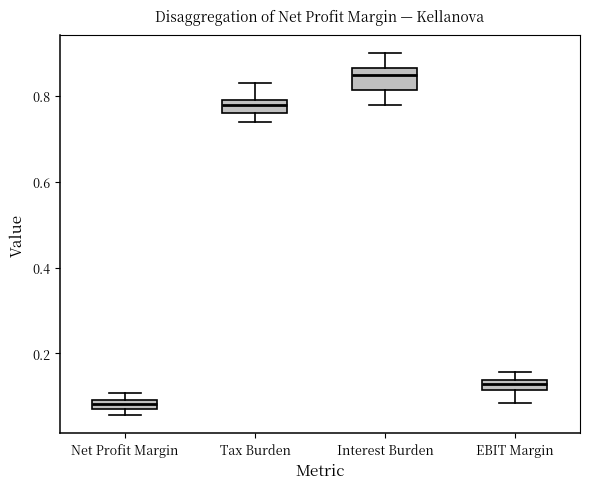

Which box has the highest median line?

Interest Burden